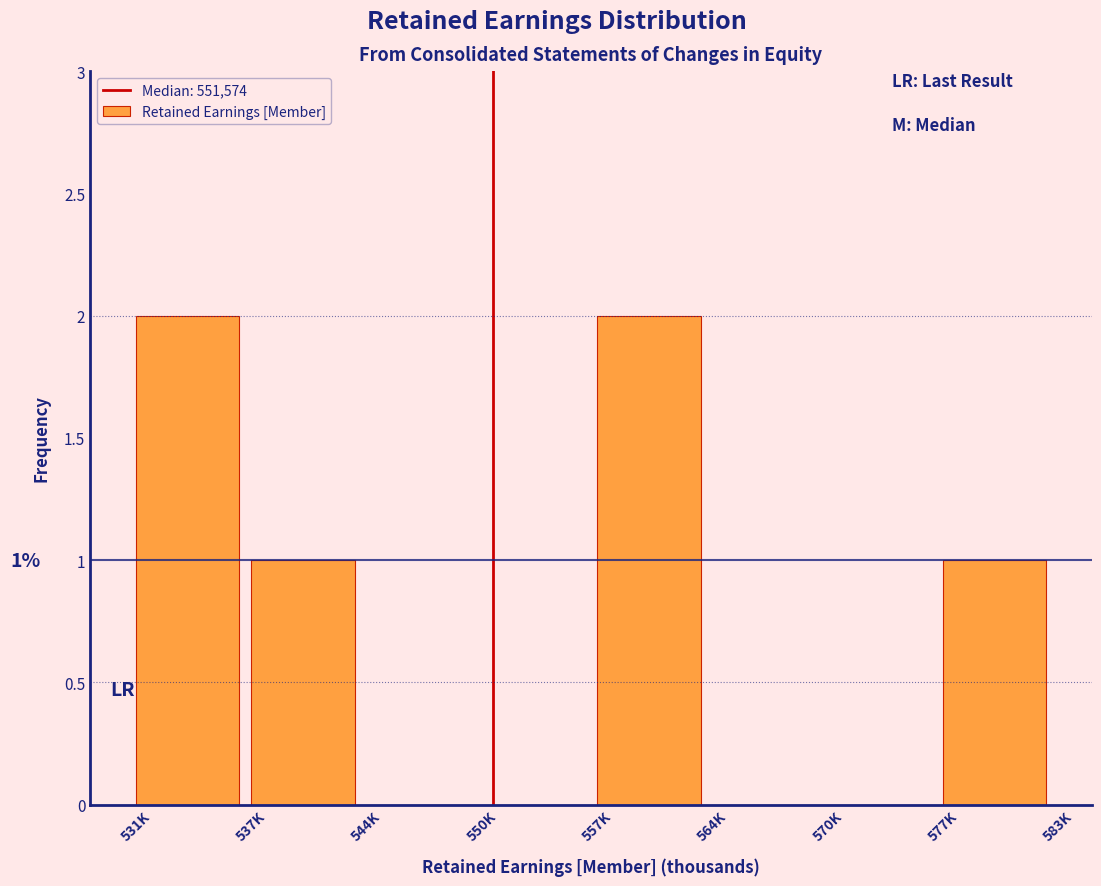

Reading left to right, what are all the values shown in this chart?

531K=2	537K=1	544K=0	550K=0	557K=2	564K=0	570K=0	577K=1